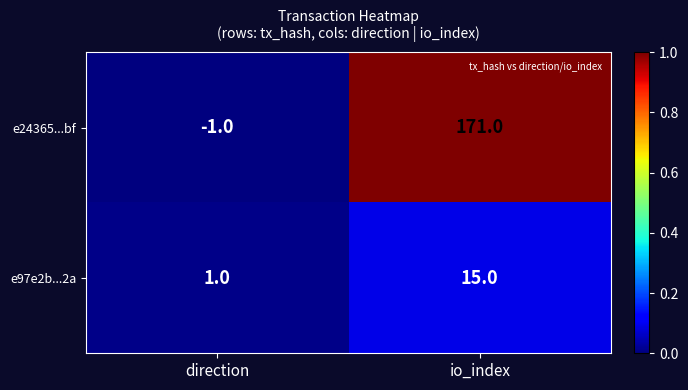

True or false: e24365...bf has a value of 295 at io_index.

False